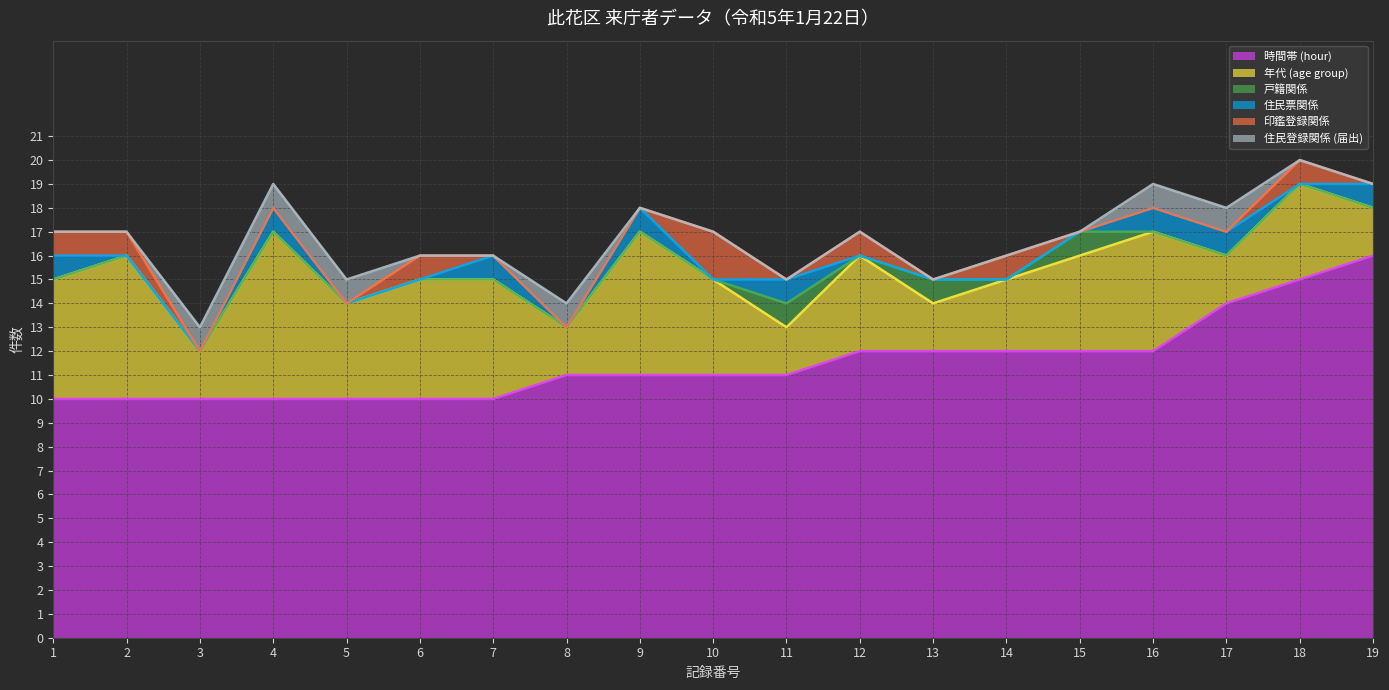

Which series has the largest total across all categories?

時間帯 (hour)